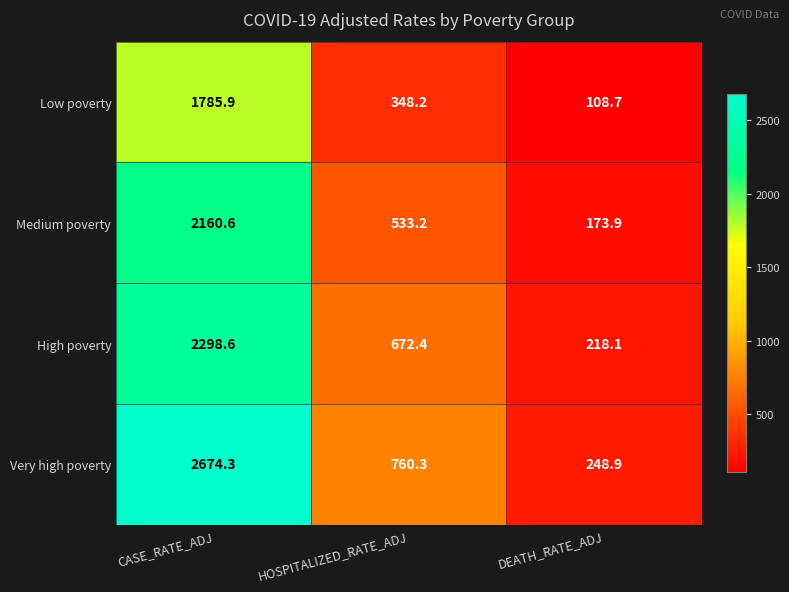

What is the difference between the second highest and minimum values in the Very high poverty series?

511.4